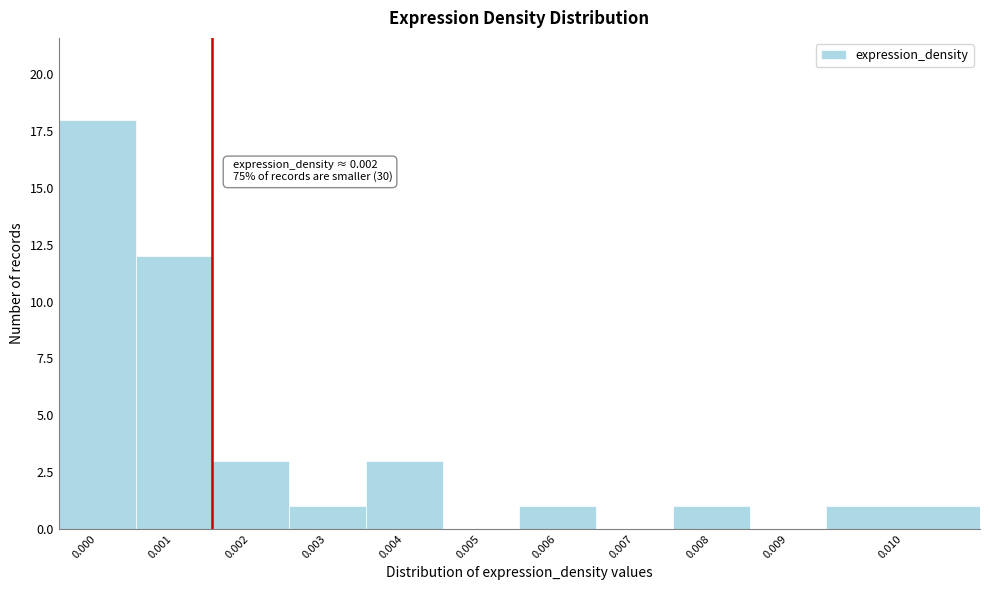

Reading right to left, what are all the values shown in this chart?

0.010=1	0.009=0	0.008=1	0.007=0	0.006=1	0.005=0	0.004=3	0.003=1	0.002=3	0.001=12	0.000=18